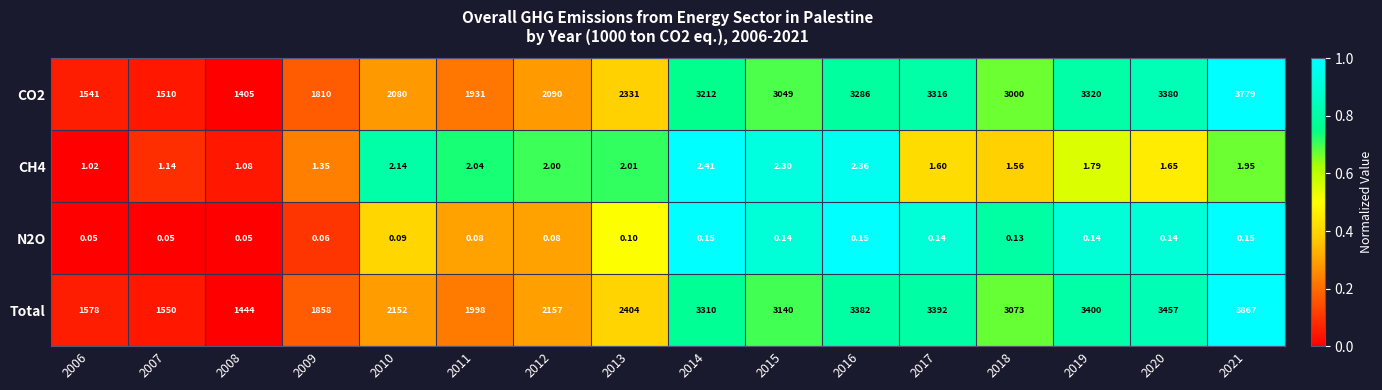

Which series has the largest total across all categories?

Total